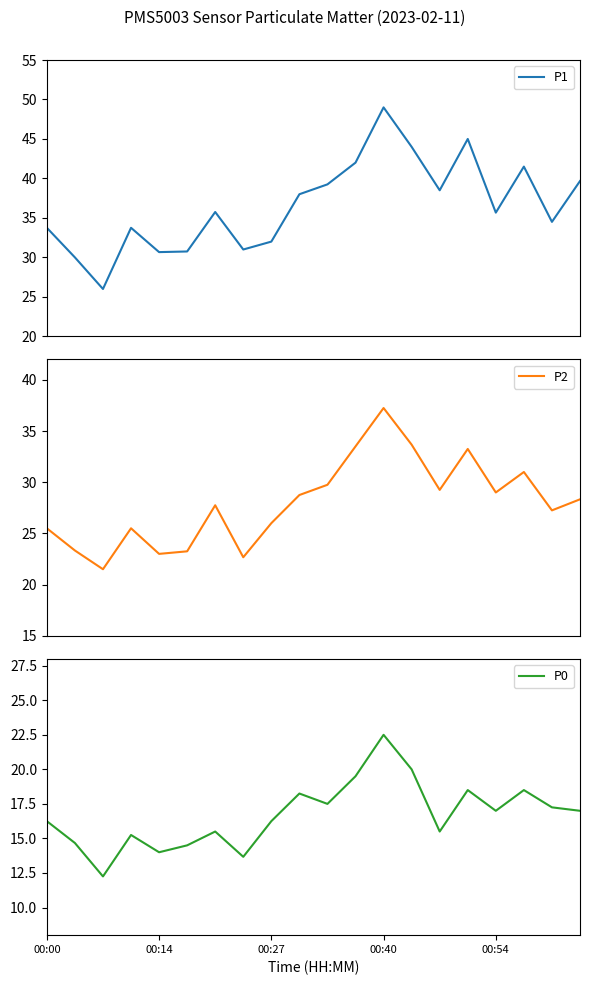

At which label does P0 reach its peak?

00:40